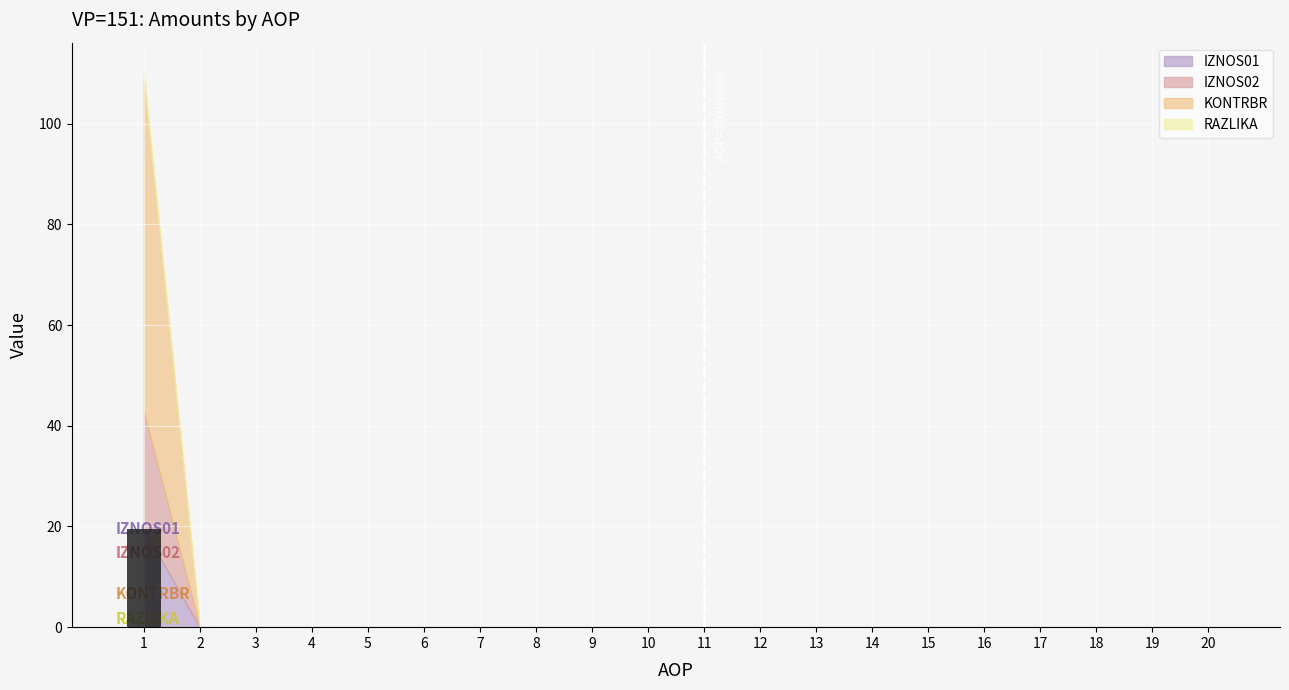

What is the maximum value shown in the chart?

19.5